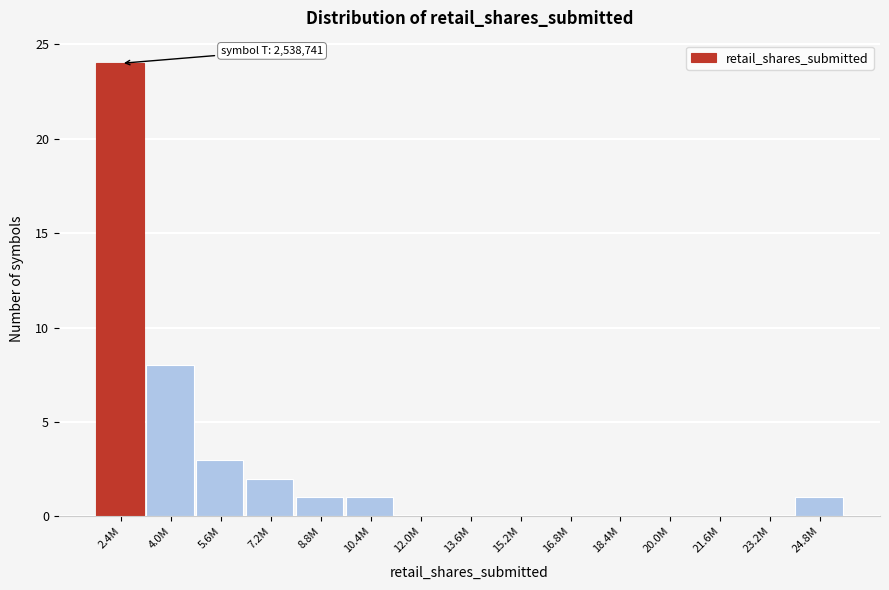

Reading left to right, list all the values displayed in this chart.

2.4M=24	4.0M=8	5.6M=3	7.2M=2	8.8M=1	10.4M=1	12.0M=0	13.6M=0	15.2M=0	16.8M=0	18.4M=0	20.0M=0	21.6M=0	23.2M=0	24.8M=1